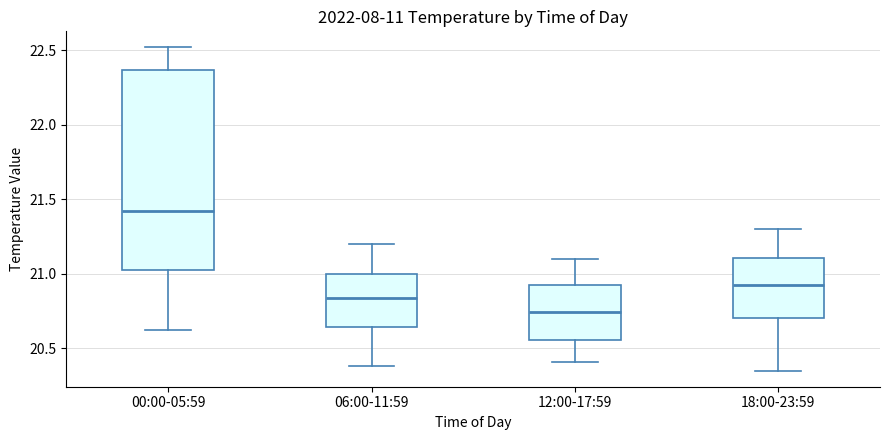

Reading left to right, read every box against the y-axis: the position of its median line, the range the box covers, and the ends of its whiskers. The values are not printed on the chart, so give them approximately, as read against the axis.

00:00-05:59: median 21.40, box 21.05 to 22.35, whiskers 20.60 to 22.50
06:00-11:59: median 20.85, box 20.65 to 21.00, whiskers 20.40 to 21.20
12:00-17:59: median 20.75, box 20.55 to 20.95, whiskers 20.40 to 21.10
18:00-23:59: median 20.95, box 20.70 to 21.10, whiskers 20.35 to 21.30